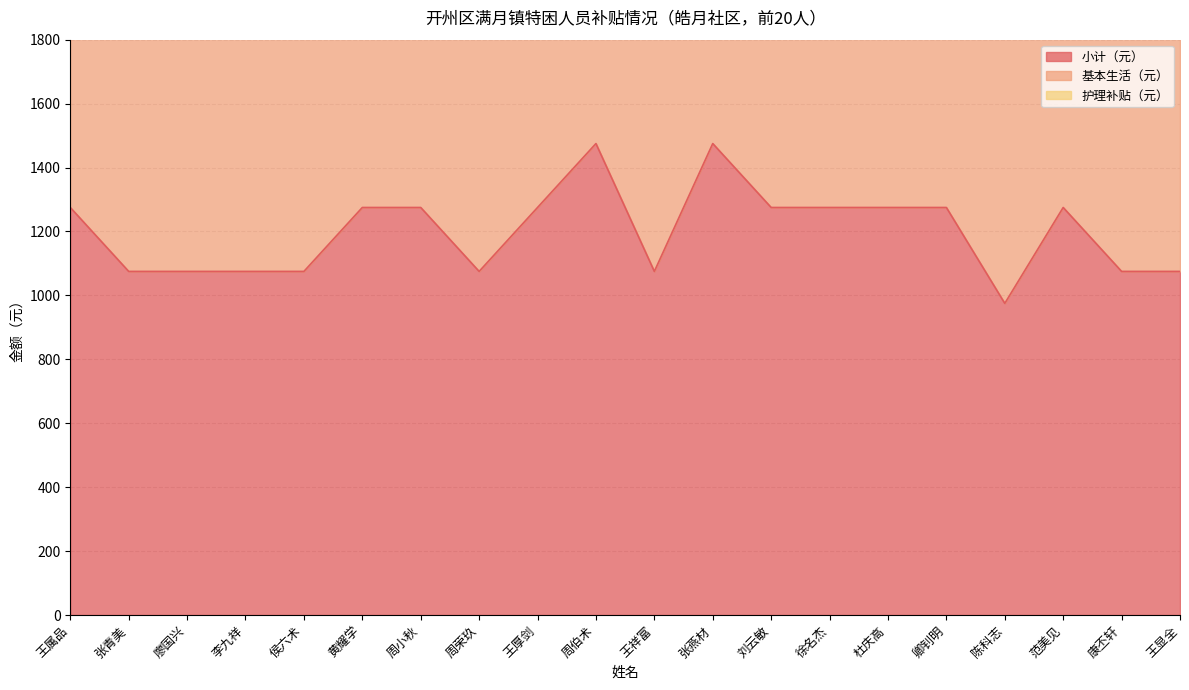

What position from the right is 周伯术?

11